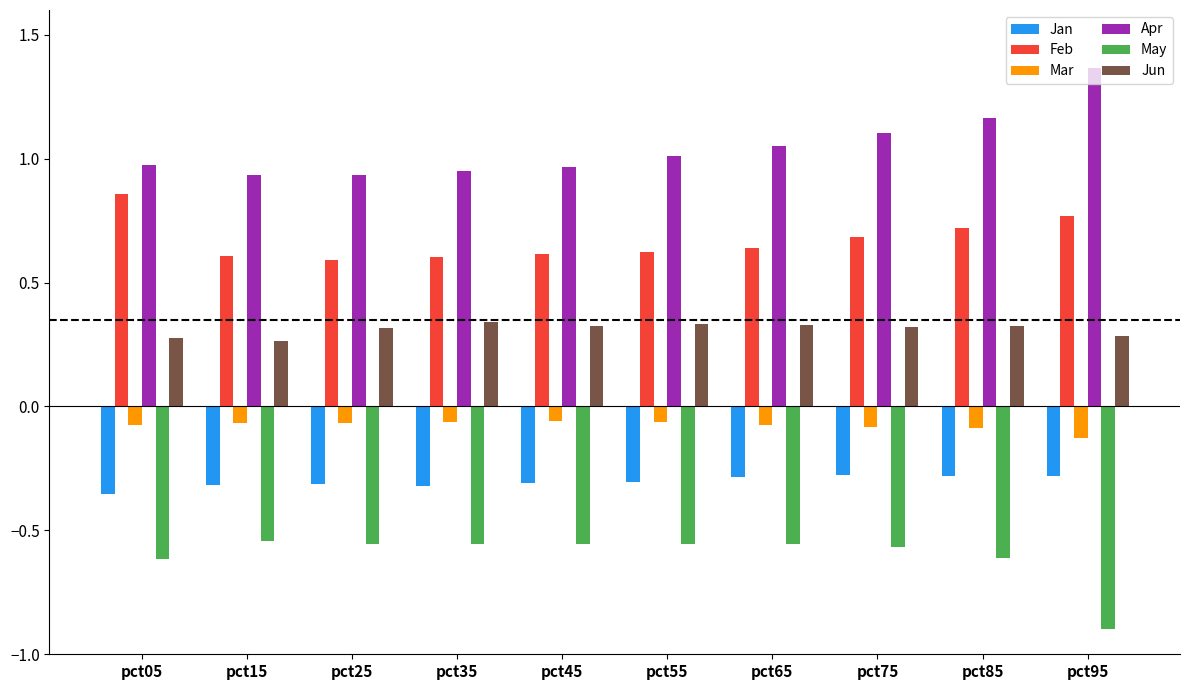

What is the difference between the highest and lowest values at pct75?

1.7